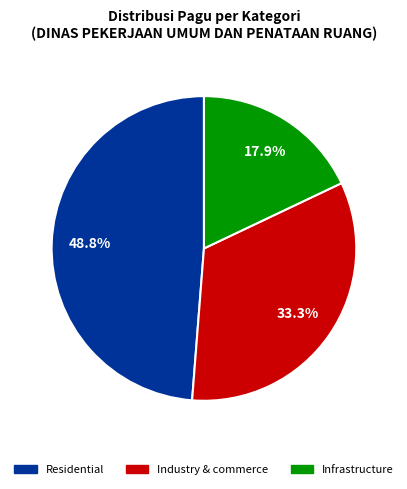

Does any single category account for the majority?

No